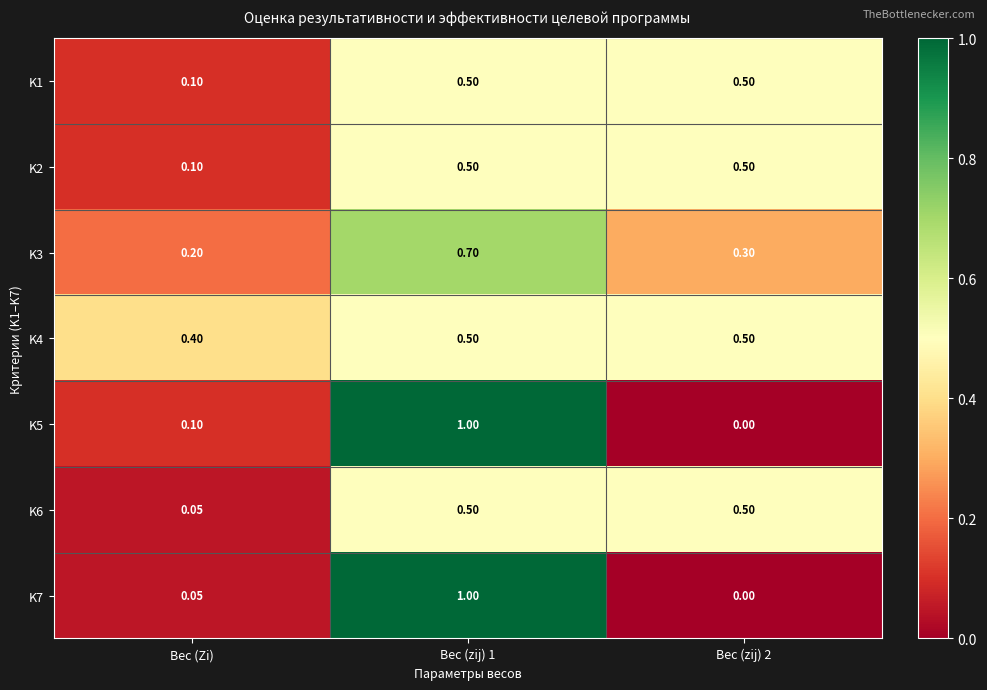

Where is K3 nearest to the value 0?

Вес (Zi)